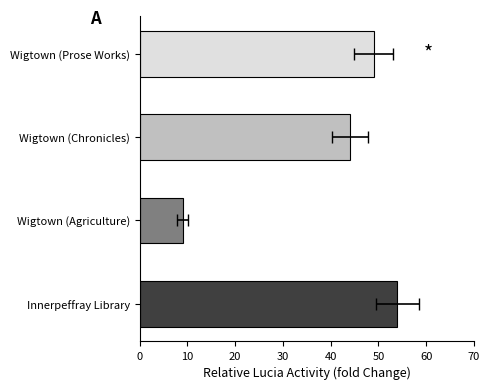

Between Wigtown (Agriculture) and Wigtown (Prose Works), which is larger?

Wigtown (Prose Works)